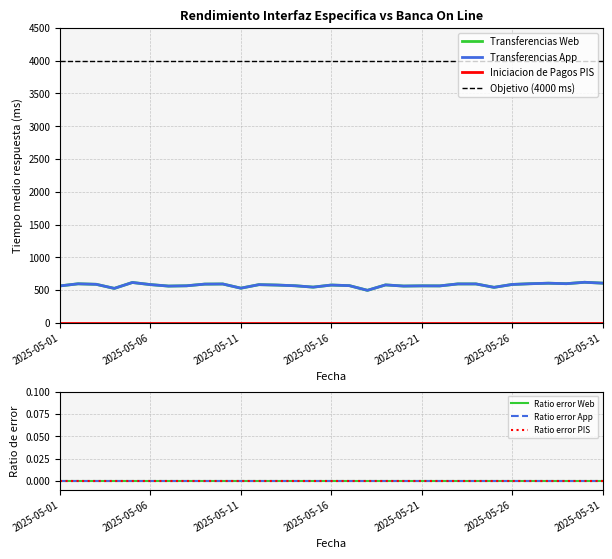

True or false: Transferencias App and Transferencias Web cross at least once.

False